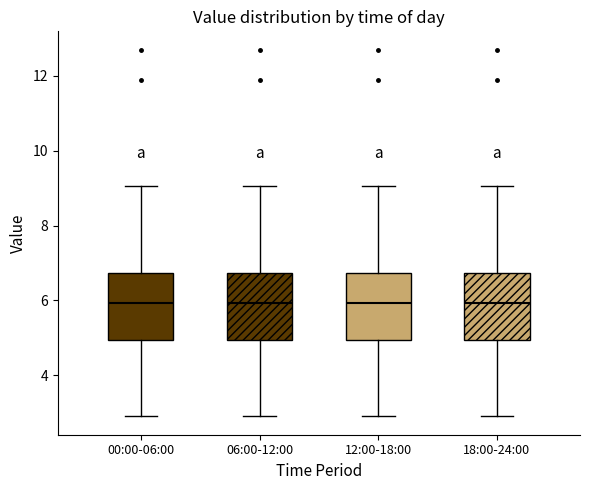

Reading left to right, read every box against the y-axis: the position of its median line, the range the box covers, and the ends of its whiskers. The values are not printed on the chart, so give them approximately, as read against the axis.

00:00-06:00: median 6.0, box 5.0 to 6.8, whiskers 3.0 to 9.0
06:00-12:00: median 6.0, box 5.0 to 6.8, whiskers 3.0 to 9.0
12:00-18:00: median 6.0, box 5.0 to 6.8, whiskers 3.0 to 9.0
18:00-24:00: median 6.0, box 5.0 to 6.8, whiskers 3.0 to 9.0